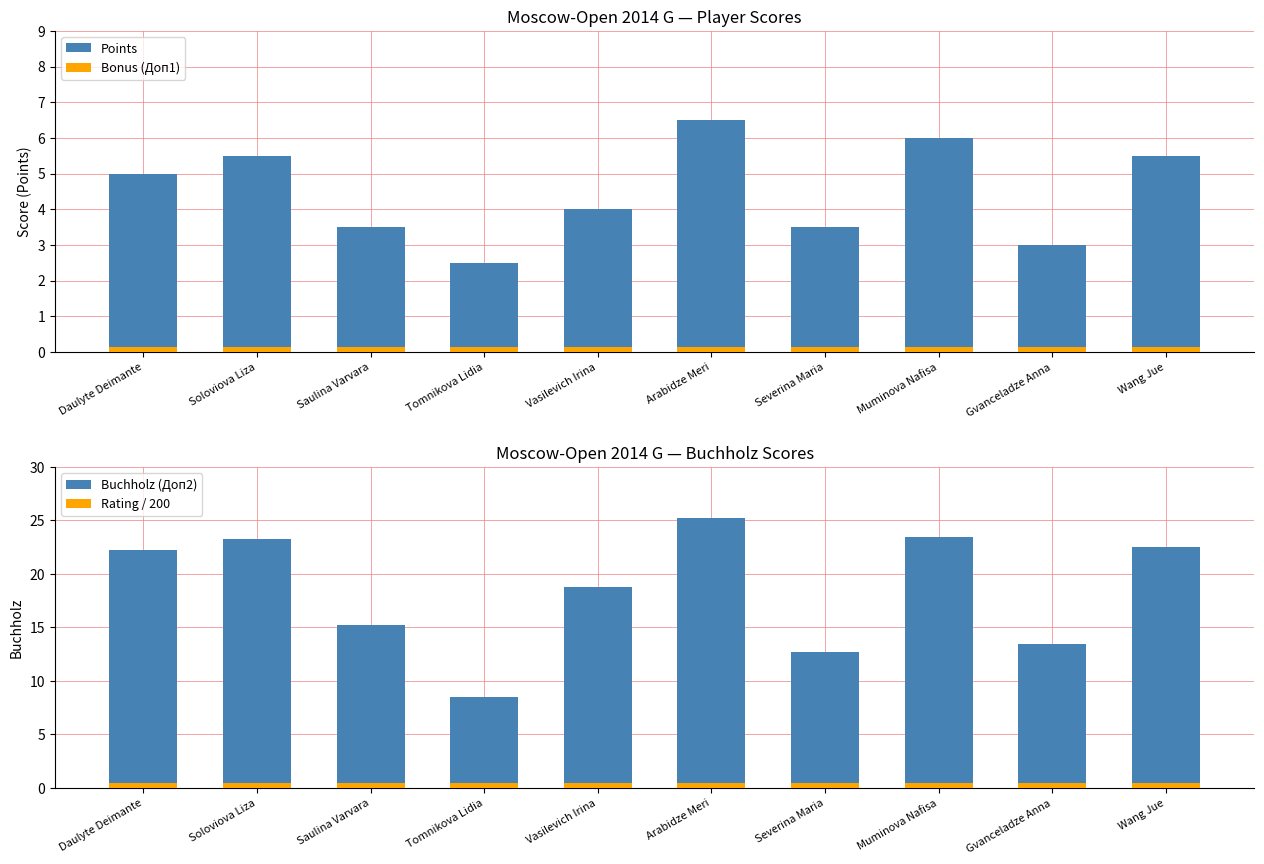

What is the value of the Bonus (Доп1) bar at the 1st from the left?

0.1